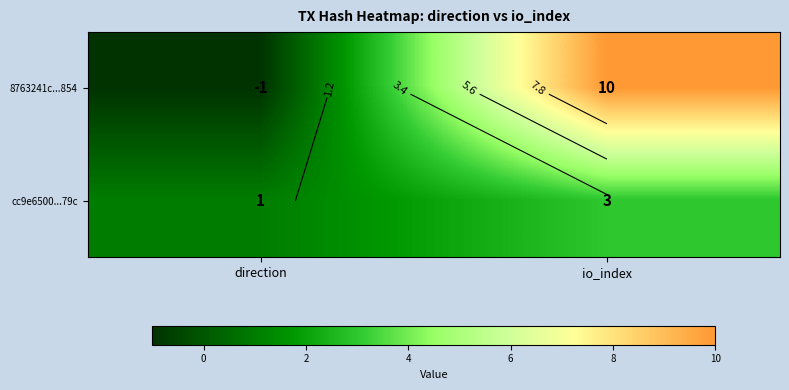

What value does the cc9e6500...79c series have at io_index?

3